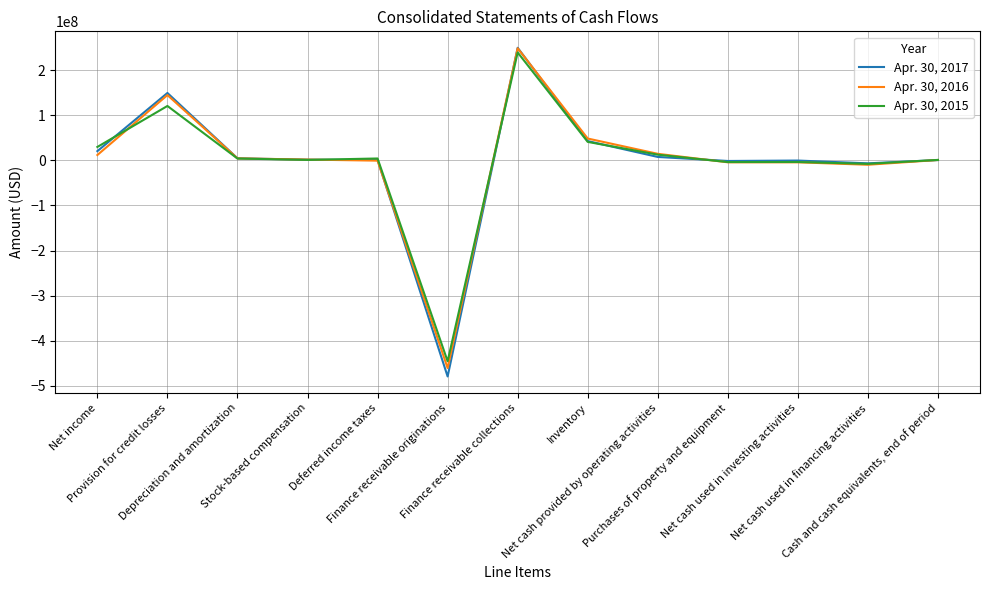

List the series in order of their peak value, lowest first.

Apr. 30, 2015, Apr. 30, 2016, Apr. 30, 2017